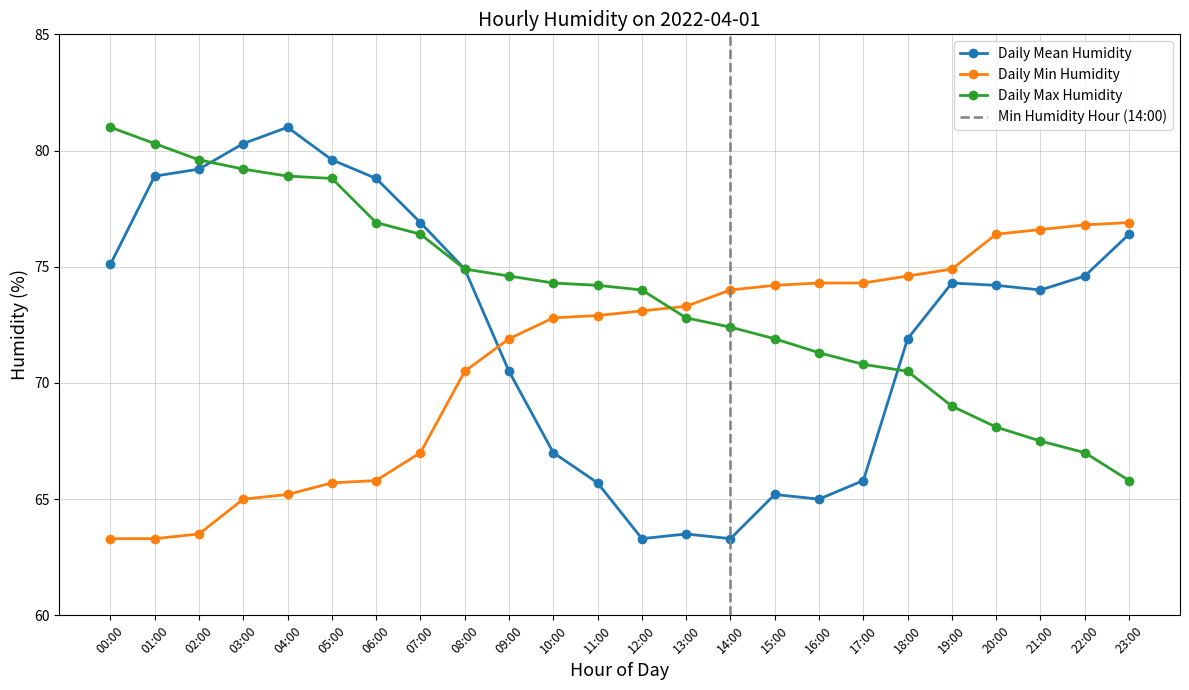

What is the sum of all Daily Max Humidity values?

1770.2